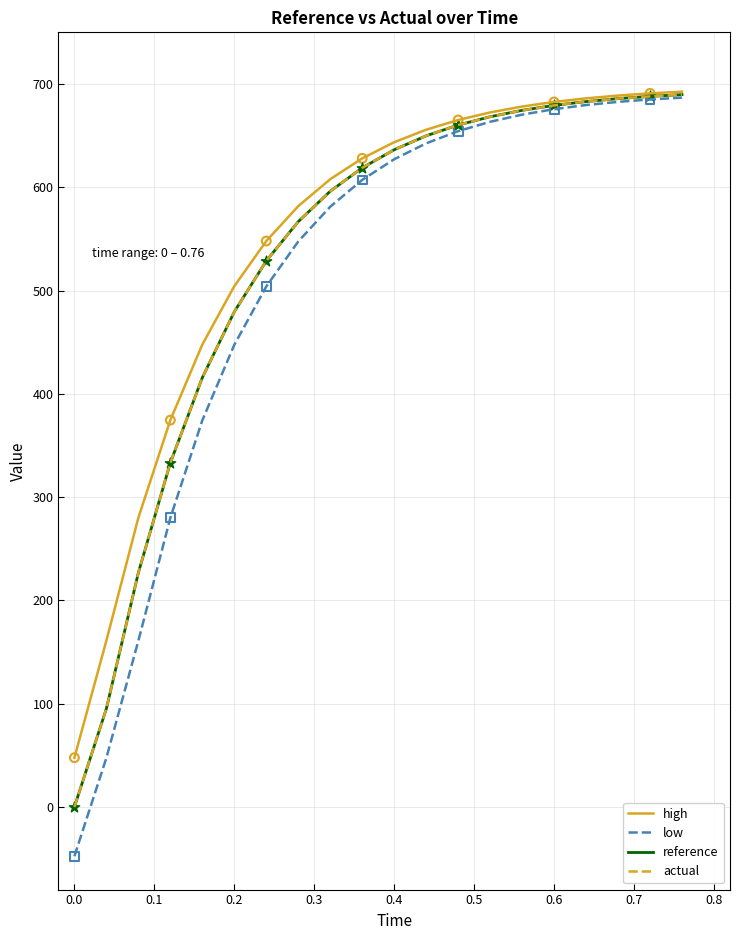

Which series has the largest range (max minus min)?

low